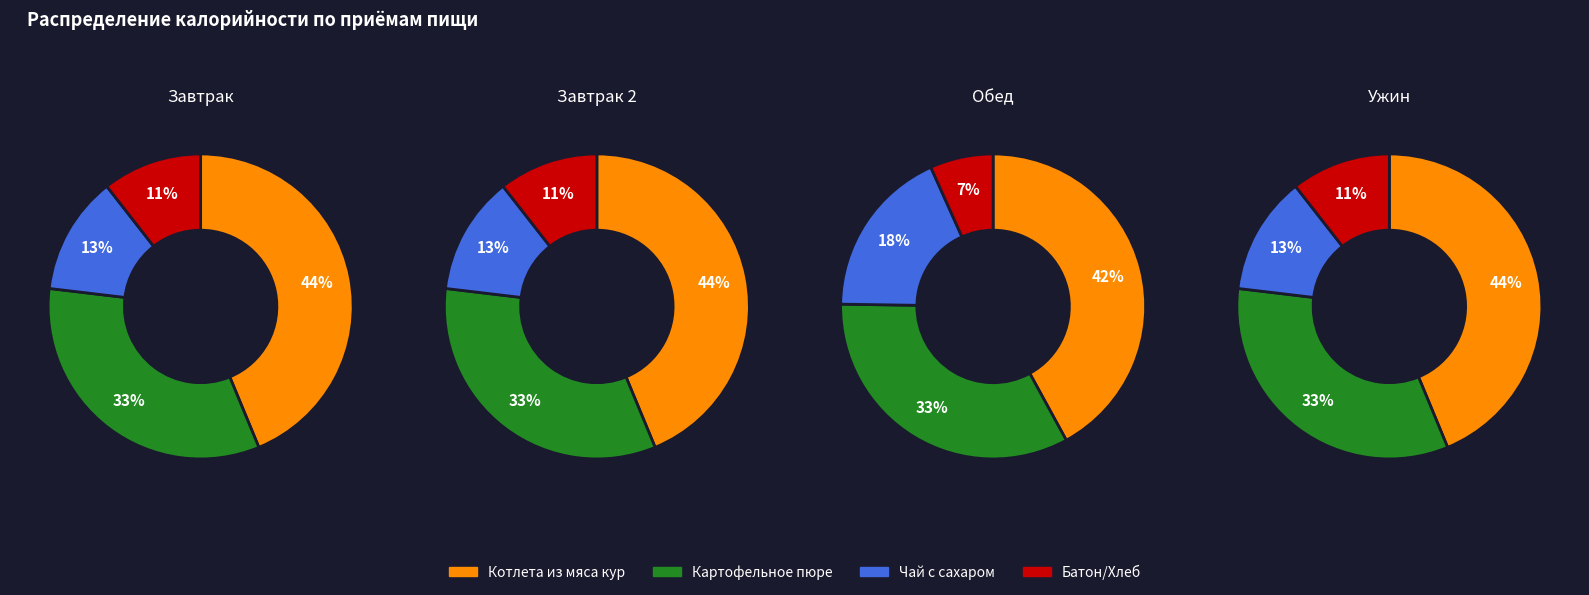

Does Котлета из мяса кур account for over 50% of the chart?

No